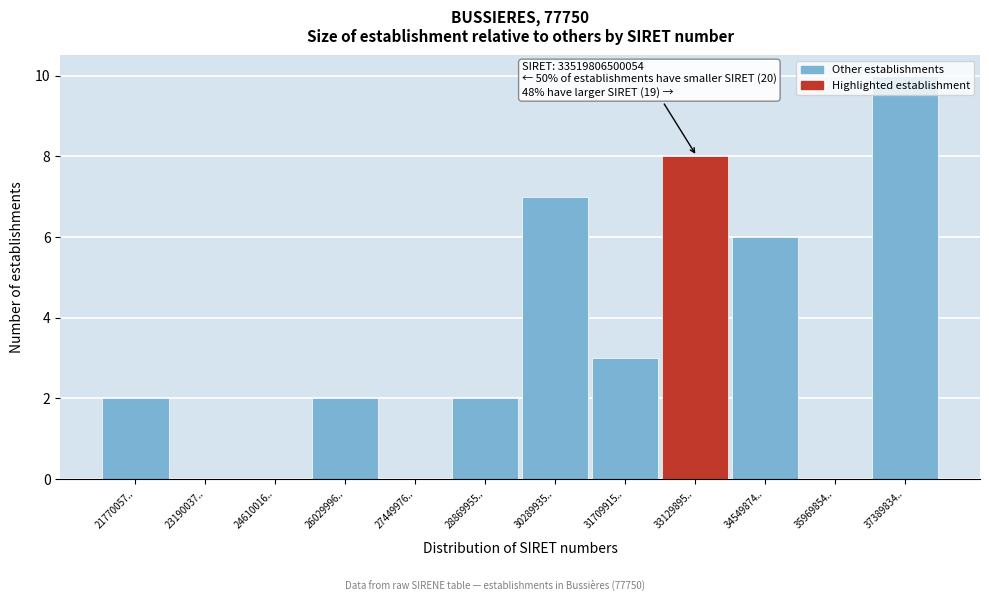

Which has a higher value, 28869955.. or 35969854..?

28869955..